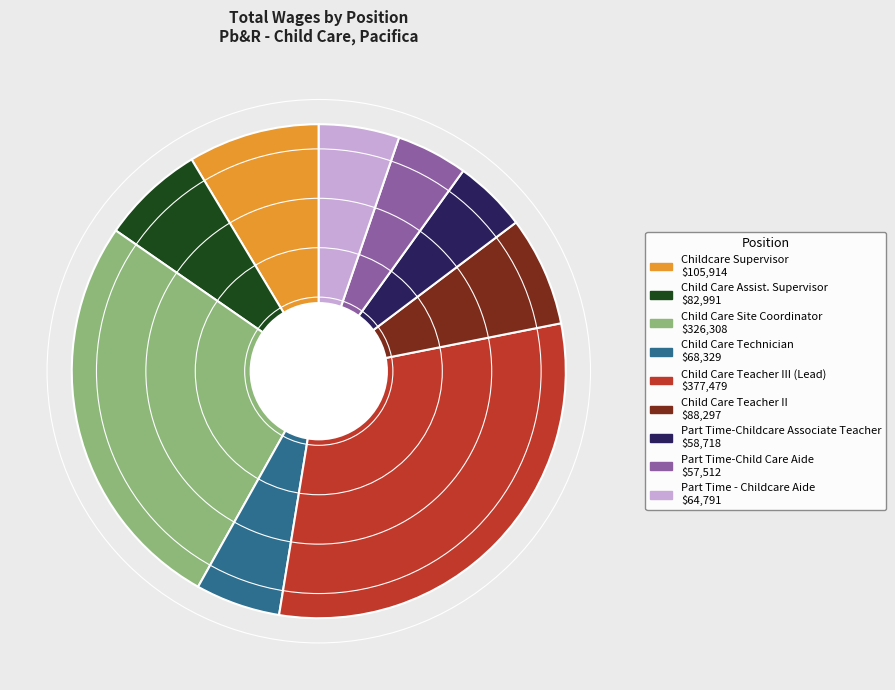

Is there any slice that represents more than half of the pie?

No